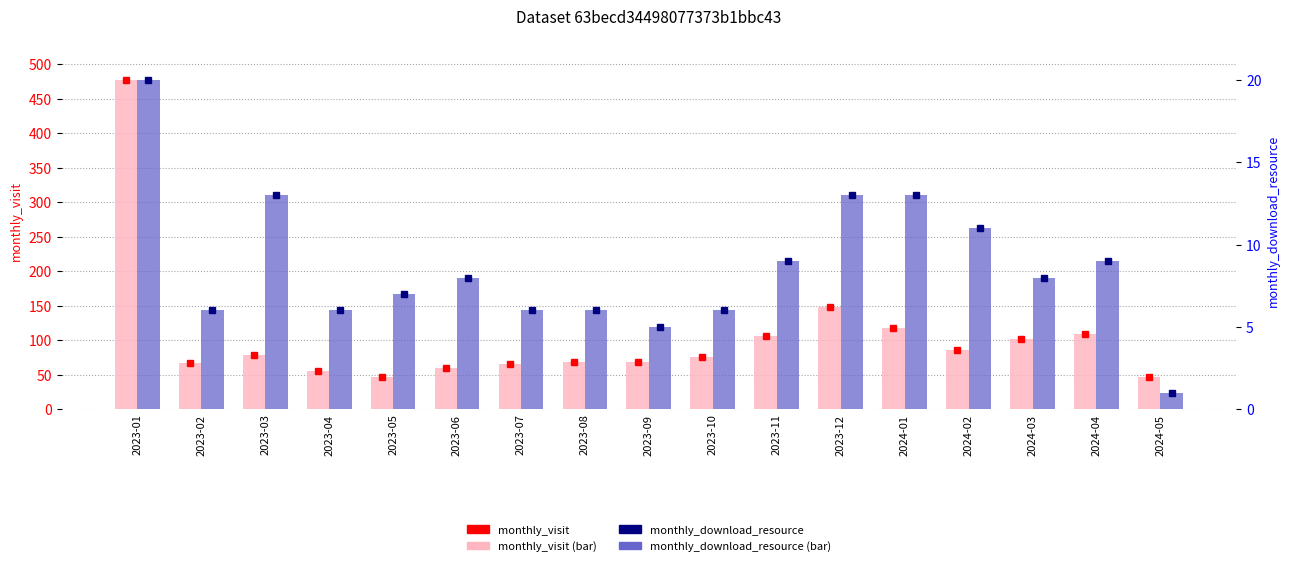

The monthly_download_resource series shows 13 at 2023-03. True or false?

True